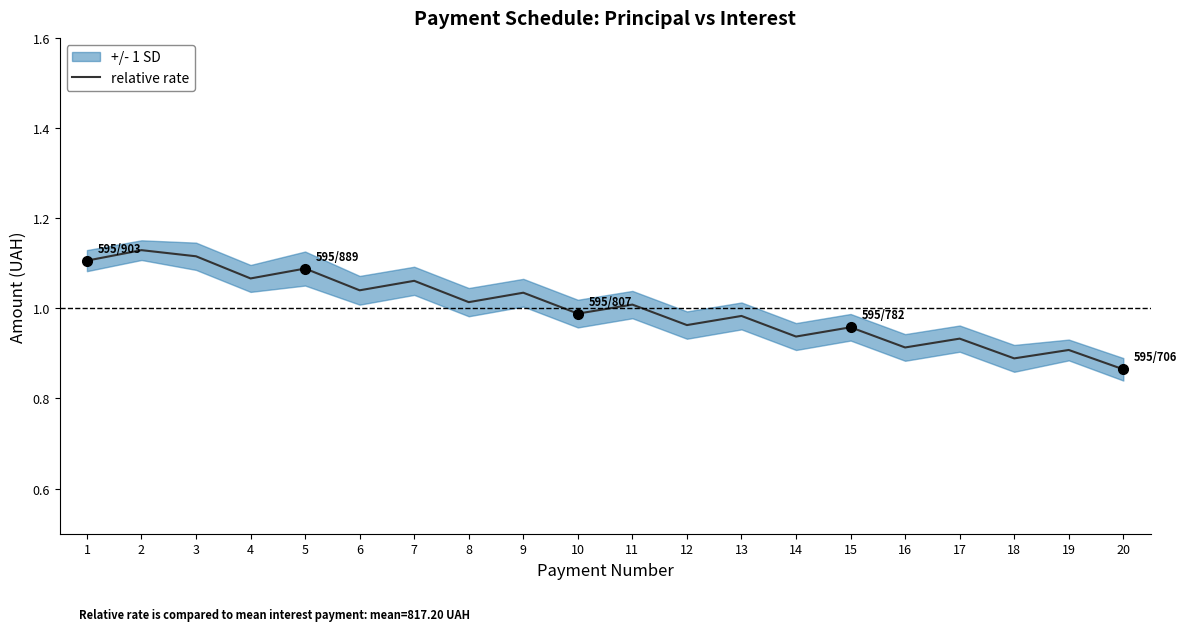

How many interior local peaks (higher than both neighbors) does the data have?

9